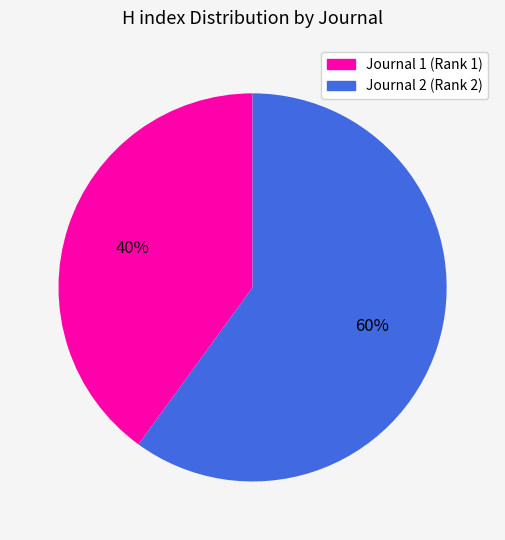

To the nearest percent, what is the difference between the largest and smallest slice percentages?

20%